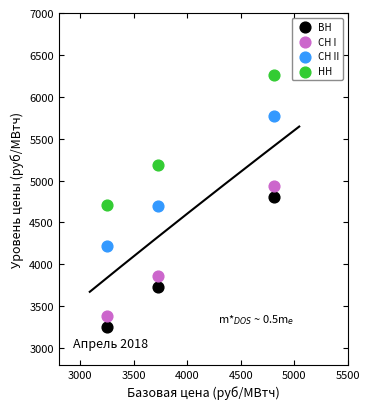

Across all data points, what is the average Y value?

4566.2